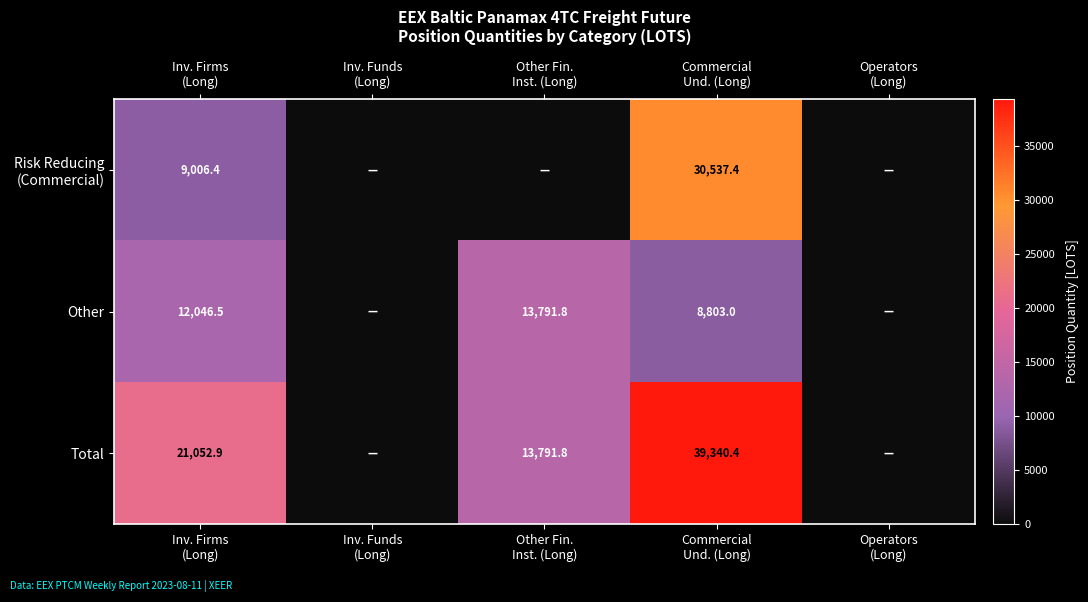

Count the number of data series in this chart.

3